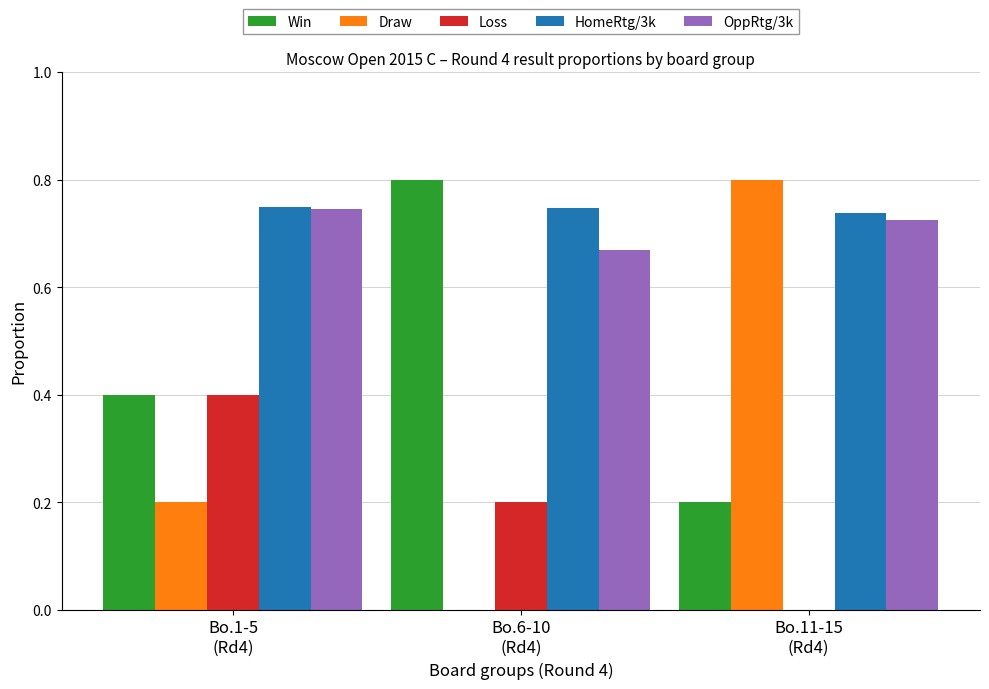

What is the maximum value shown in the chart?

0.8